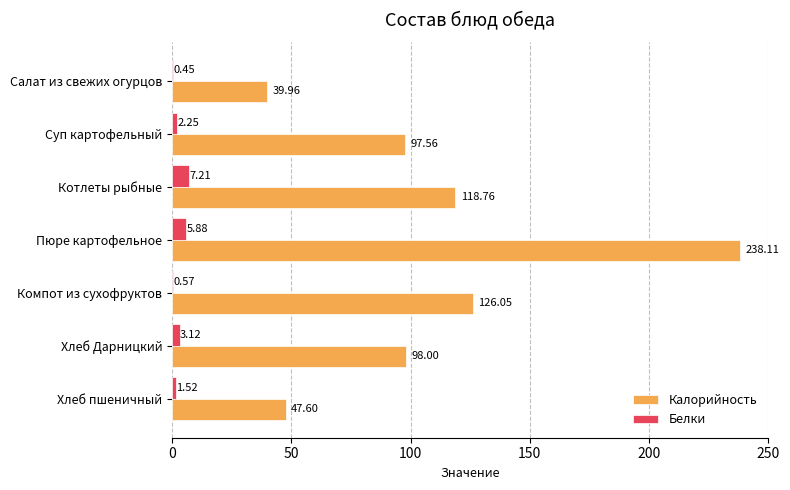

What is the sum of all Калорийность values?

766.0